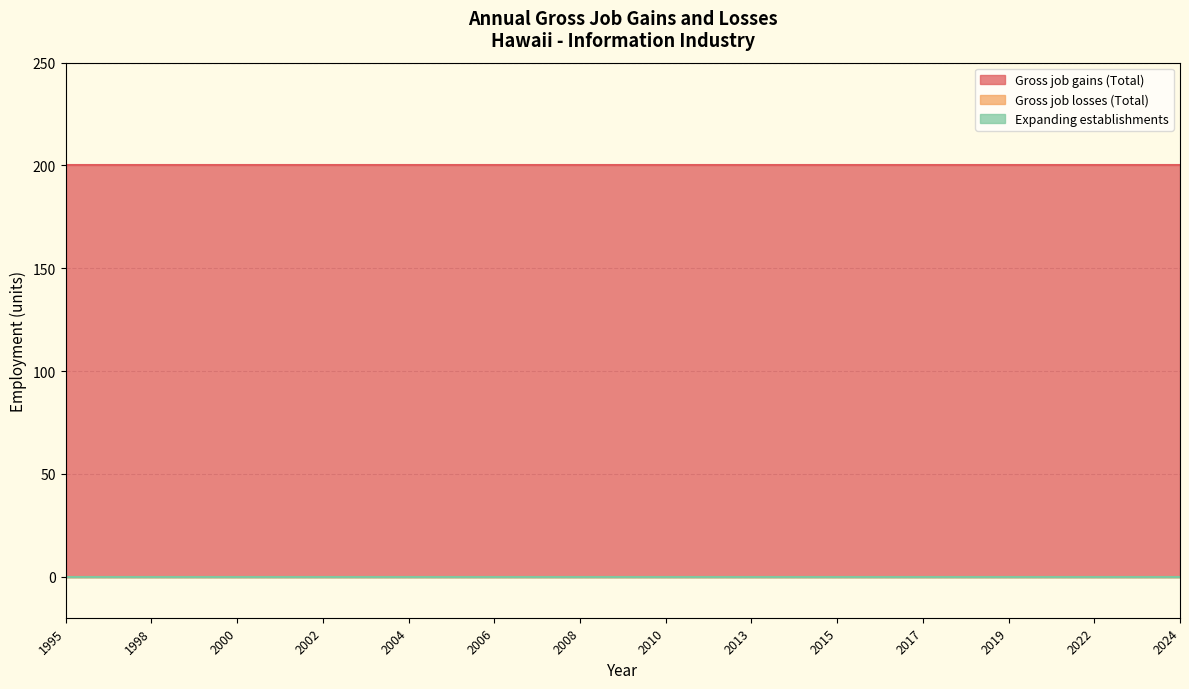

What is the sum of all Gross job gains (Total) values?

5400